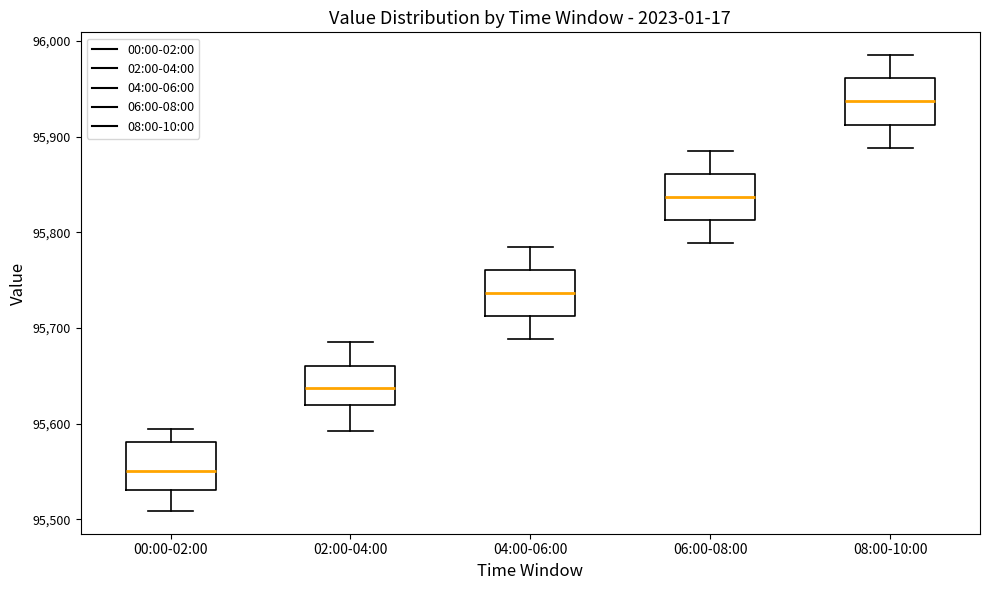

Reading left to right, read every box against the y-axis: the position of its median line, the range the box covers, and the ends of its whiskers. The values are not printed on the chart, so give them approximately, as read against the axis.

00:00-02:00: median 95550, box 95530 to 95580, whiskers 95510 to 95590
02:00-04:00: median 95640, box 95620 to 95660, whiskers 95590 to 95690
04:00-06:00: median 95740, box 95710 to 95760, whiskers 95690 to 95790
06:00-08:00: median 95840, box 95810 to 95860, whiskers 95790 to 95890
08:00-10:00: median 95940, box 95910 to 95960, whiskers 95890 to 95990